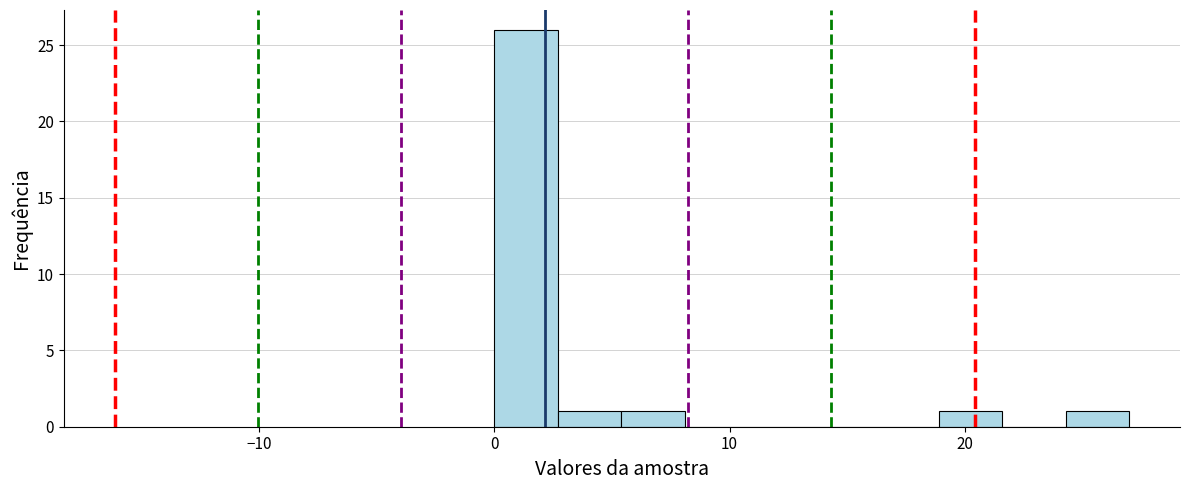

Read against the x-axis, roughly where is the centre of the tallest bar?

1